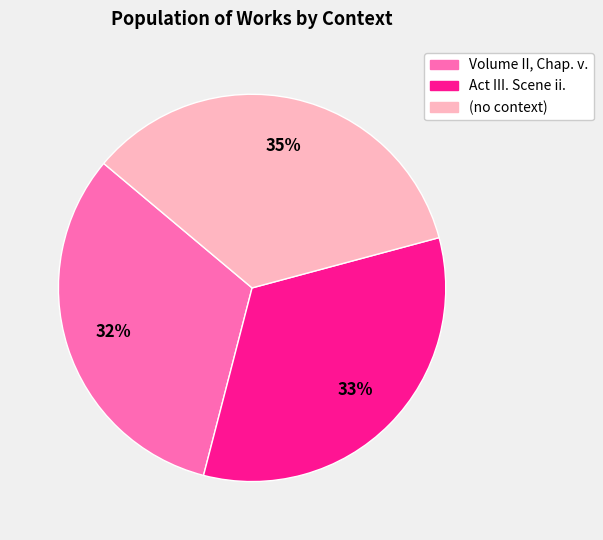

Approximately how many times larger is the value at Volume II, Chap. v. compared to Act III. Scene ii.?

1.0